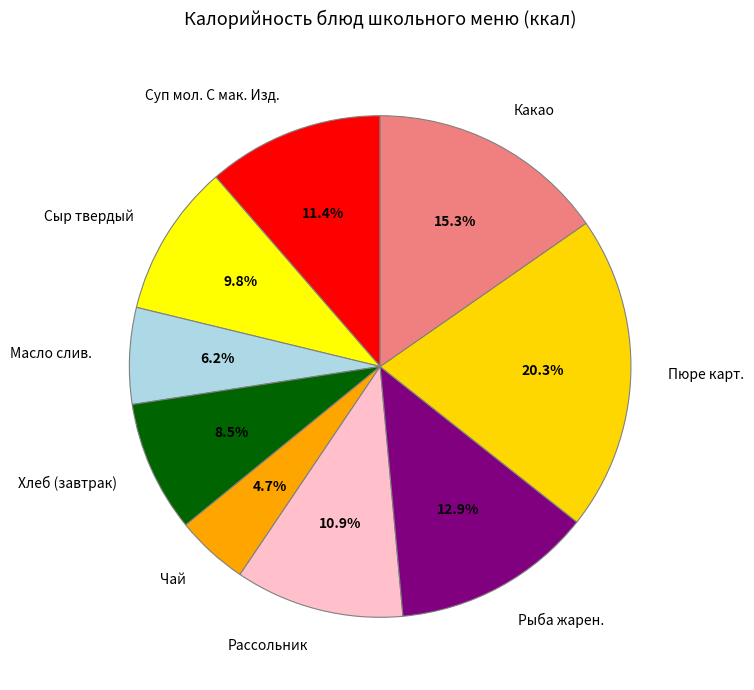

What percentage is the Суп мол. С мак. Изд. slice, to the nearest percent?

11%